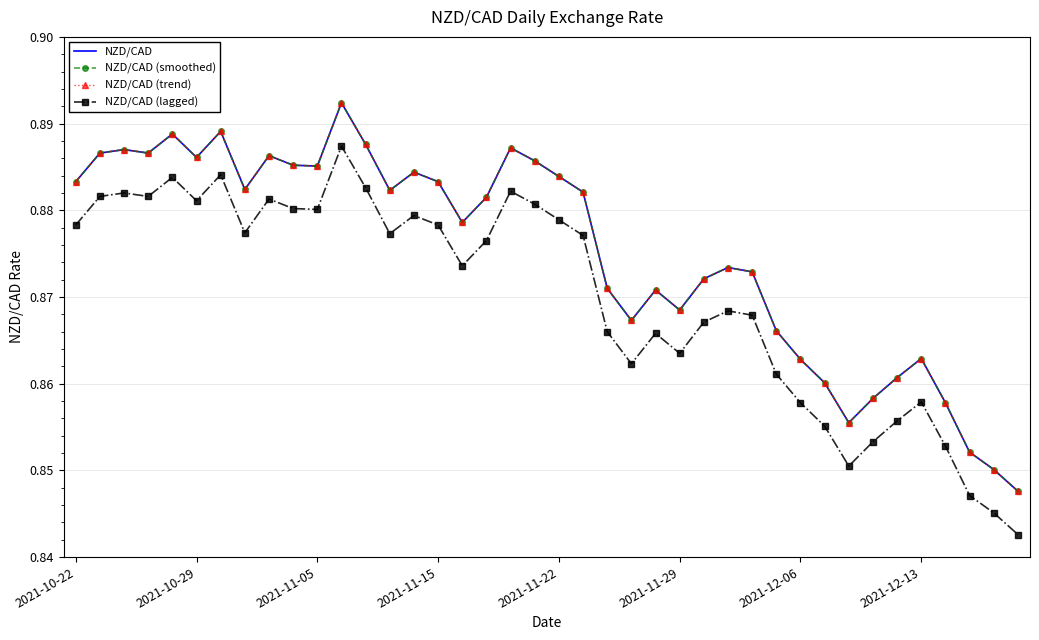

At which category does the chart reach its peak across all series?

11